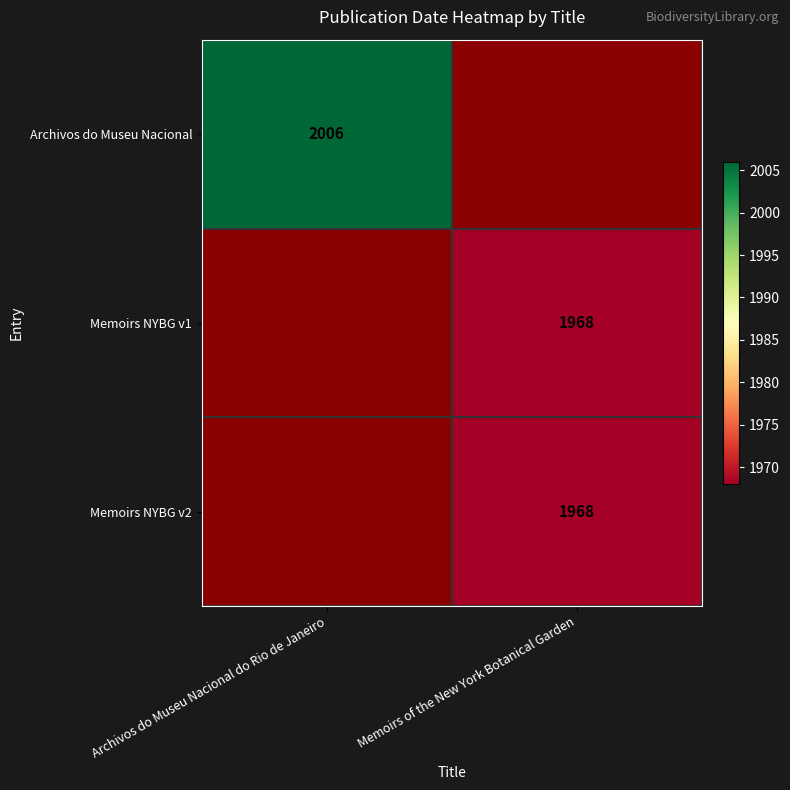

Is it true that Memoirs NYBG v1 equals 670 at Memoirs of the New York Botanical Garden?

False